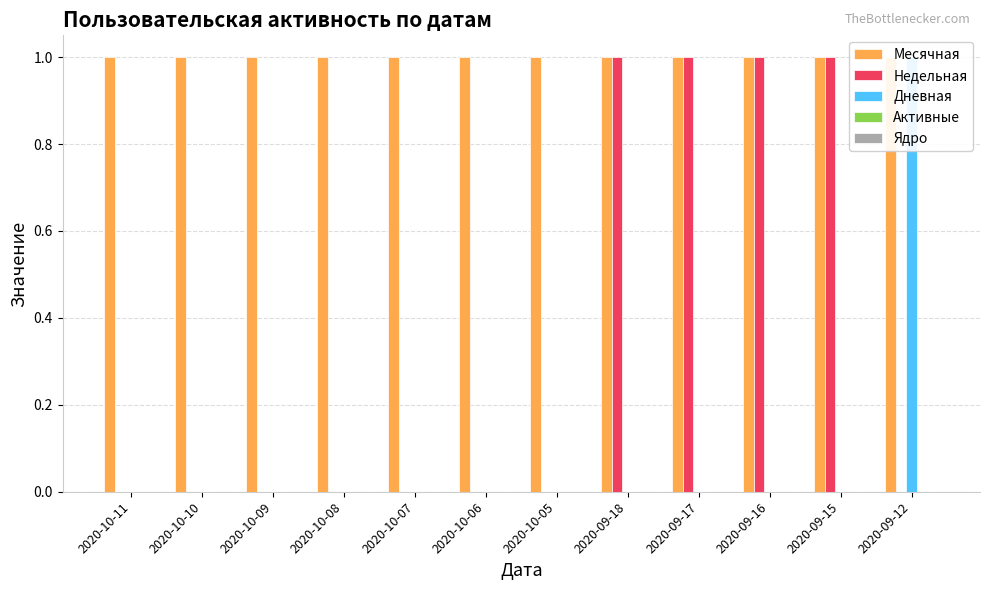

Is it true that Дневная equals 0 at 2020-10-05?

True